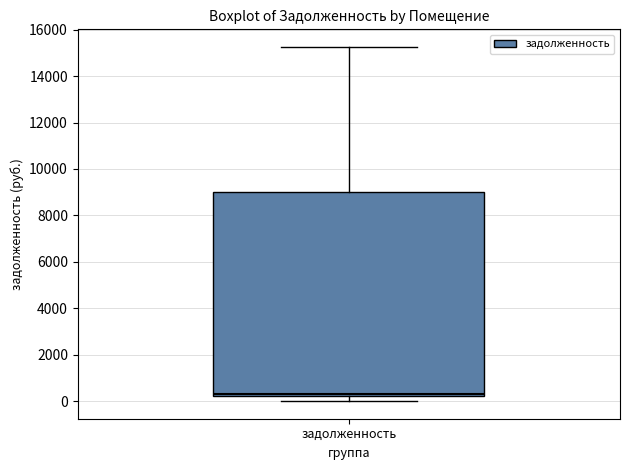

Read this box plot against the y-axis: the position of the median line, the range covered by the box, and the ends of both whiskers. The values are not printed on the chart, so give them approximately, as read against the axis.

median 400, box 200 to 9000, whiskers 0 to 15200